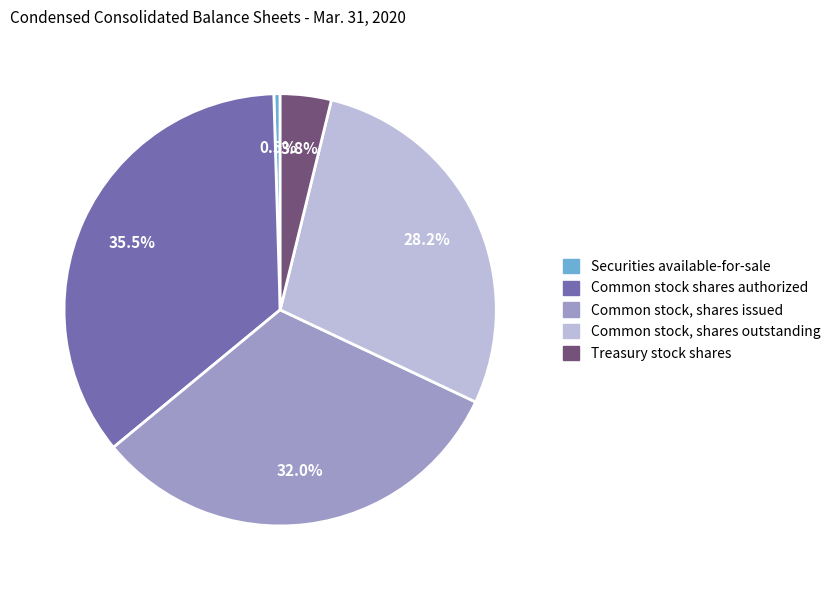

To the nearest percent, what is the average slice percentage?

20%